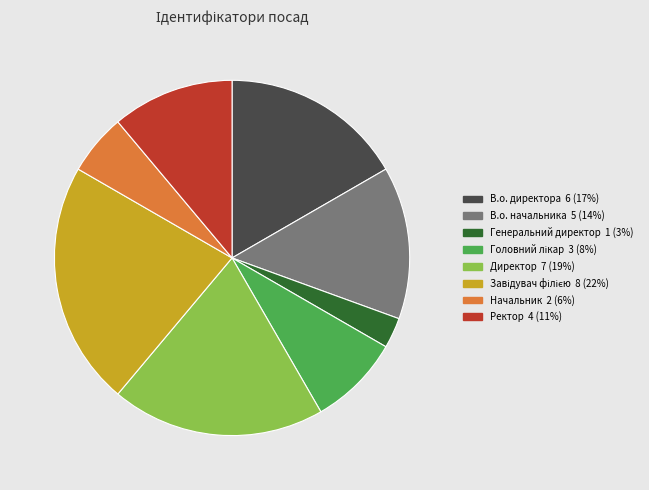

Is В.о. директора 6 (17%) the majority of the pie?

No